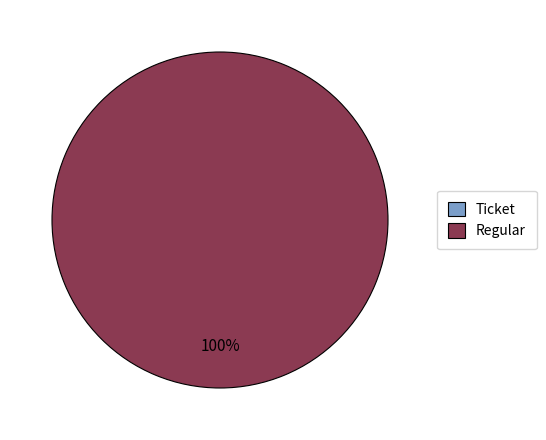

Is it true that Ticket (io_index=0) is 0% of the pie?

True